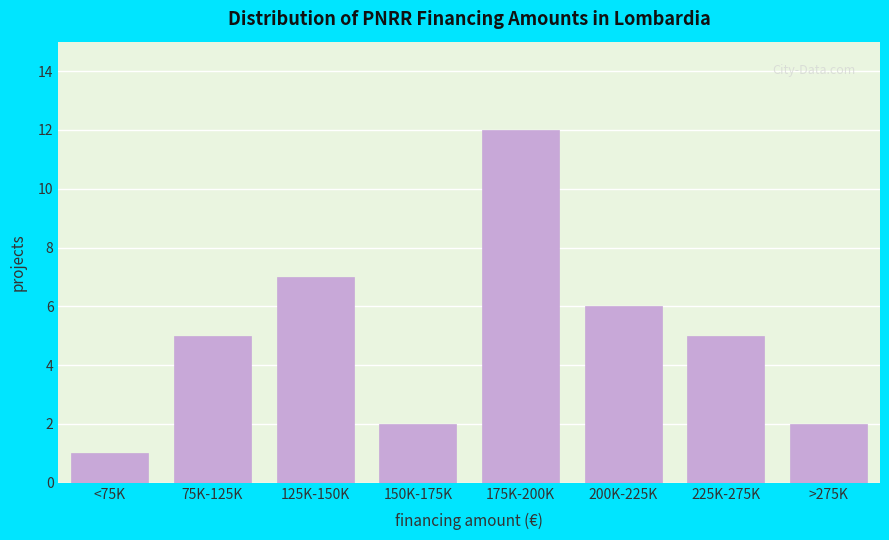

Reading left to right, extract all data points from this chart.

<75K=1	75K-125K=5	125K-150K=7	150K-175K=2	175K-200K=12	200K-225K=6	225K-275K=5	>275K=2